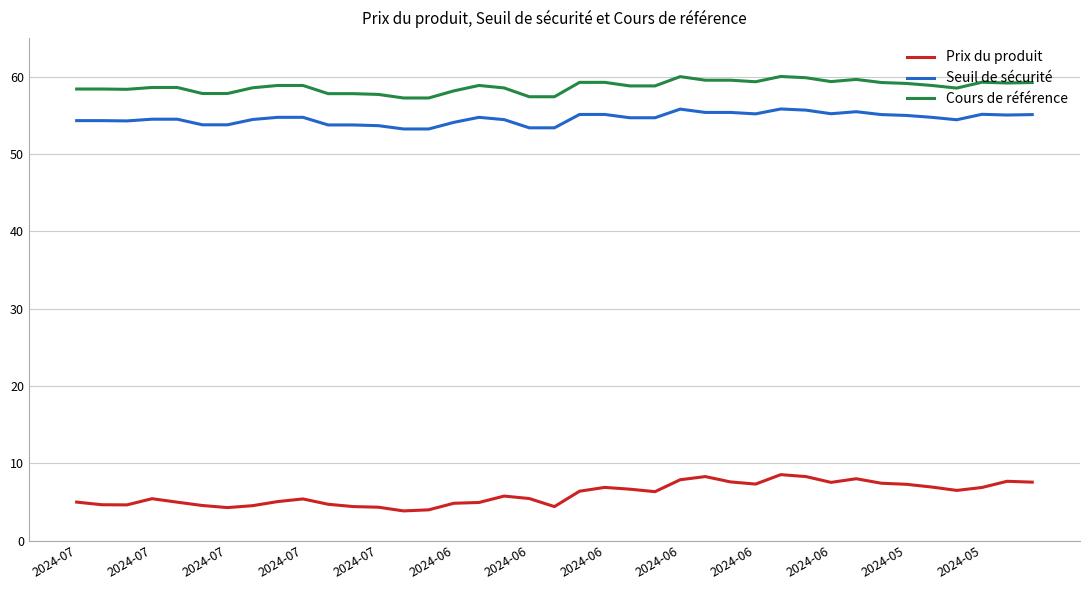

Which series has the largest total across all categories?

Cours de référence